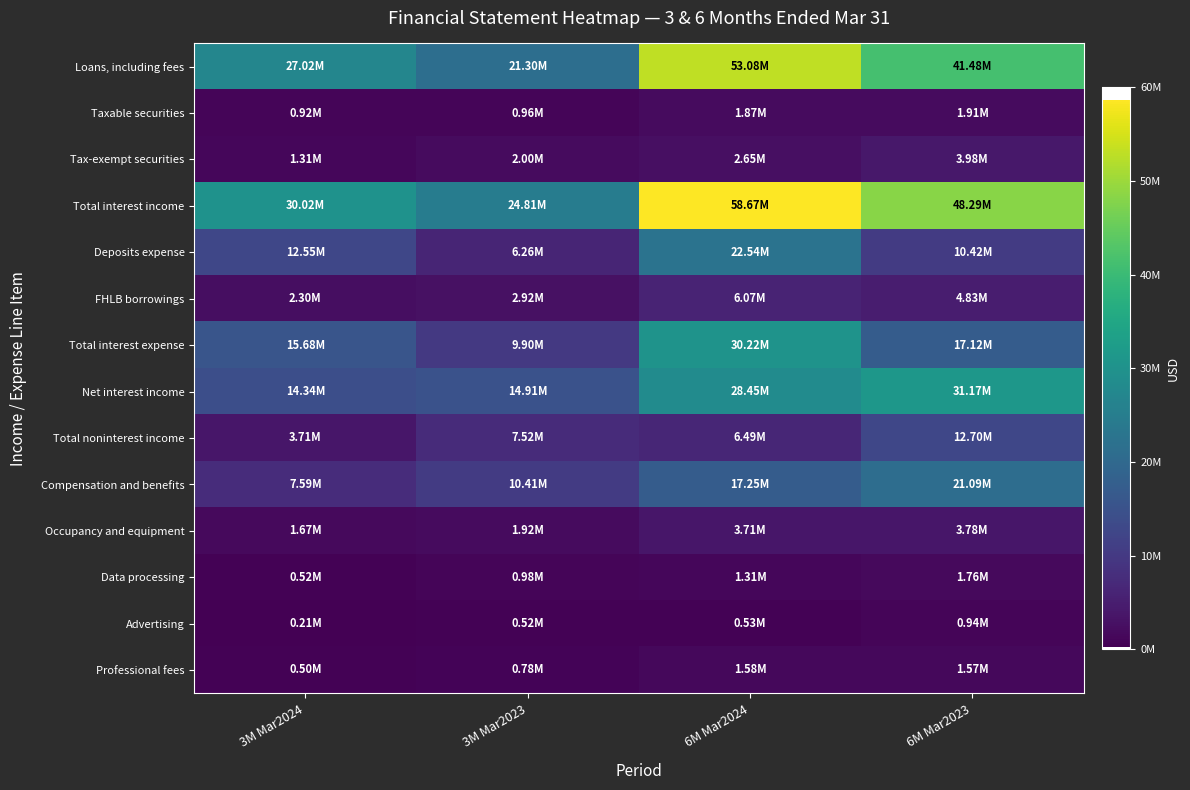

Reading left to right, transcribe all the data shown in this chart.

Loans, including fees: 3M Mar2024=27019000	3M Mar2023=21297000	6M Mar2024=53076000	6M Mar2023=41482000
Taxable securities: 3M Mar2024=924000	3M Mar2023=957000	6M Mar2024=1866000	6M Mar2023=1912000
Tax-exempt securities: 3M Mar2024=1313000	3M Mar2023=2001000	6M Mar2024=2646000	6M Mar2023=3980000
Total interest income: 3M Mar2024=30016000	3M Mar2023=24811000	6M Mar2024=58671000	6M Mar2023=48294000
Deposits expense: 3M Mar2024=12547000	3M Mar2023=6265000	6M Mar2024=22536000	6M Mar2023=10423000
FHLB borrowings: 3M Mar2024=2298000	3M Mar2023=2915000	6M Mar2024=6067000	6M Mar2023=4834000
Total interest expense: 3M Mar2024=15678000	3M Mar2023=9899000	6M Mar2024=30220000	6M Mar2023=17121000
Net interest income: 3M Mar2024=14338000	3M Mar2023=14912000	6M Mar2024=28451000	6M Mar2023=31173000
Total noninterest income: 3M Mar2024=3710000	3M Mar2023=7516000	6M Mar2024=6492000	6M Mar2023=12704000
Compensation and benefits: 3M Mar2024=7589000	3M Mar2023=10407000	6M Mar2024=17252000	6M Mar2023=21092000
Occupancy and equipment: 3M Mar2024=1673000	3M Mar2023=1920000	6M Mar2024=3714000	6M Mar2023=3780000
Data processing: 3M Mar2024=516000	3M Mar2023=983000	6M Mar2024=1309000	6M Mar2023=1760000
Advertising: 3M Mar2024=212000	3M Mar2023=519000	6M Mar2024=530000	6M Mar2023=937000
Professional fees: 3M Mar2024=501000	3M Mar2023=778000	6M Mar2024=1580000	6M Mar2023=1571000